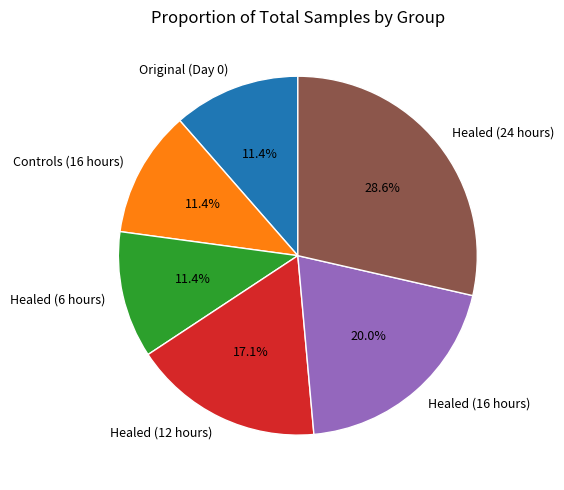

Does Healed (16 hours) account for over 50% of the chart?

No